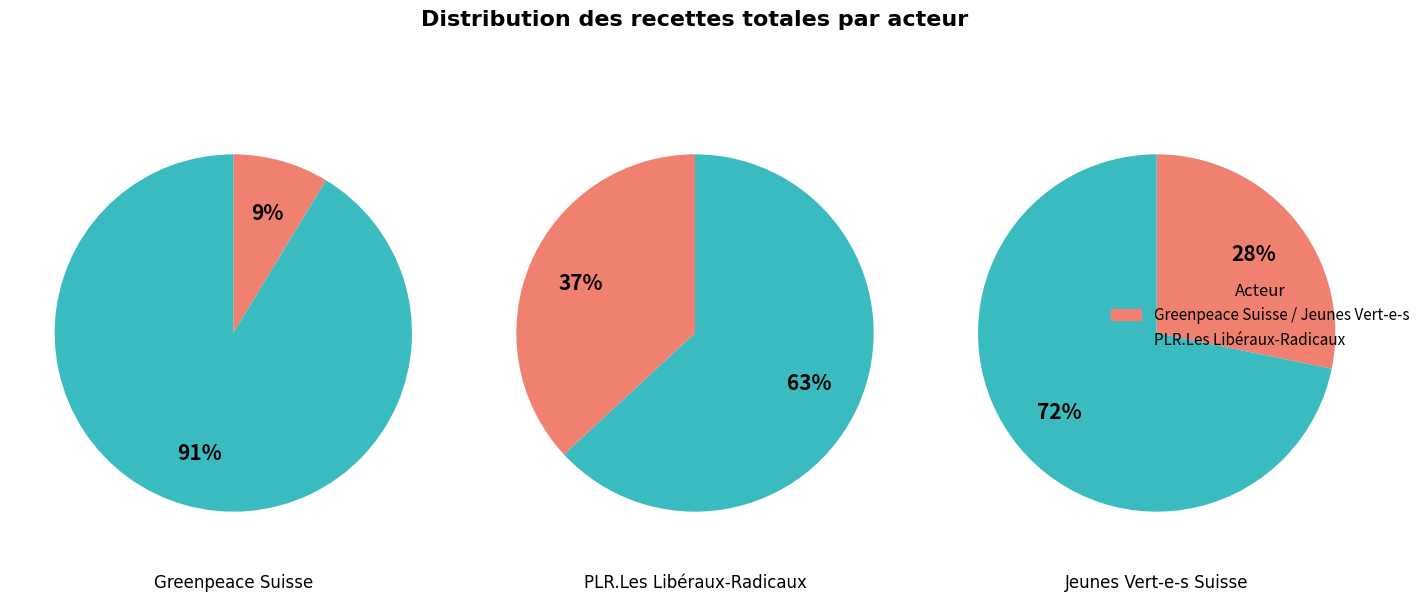

Which slice is the largest?

PLR.Les Libéraux-Radicaux